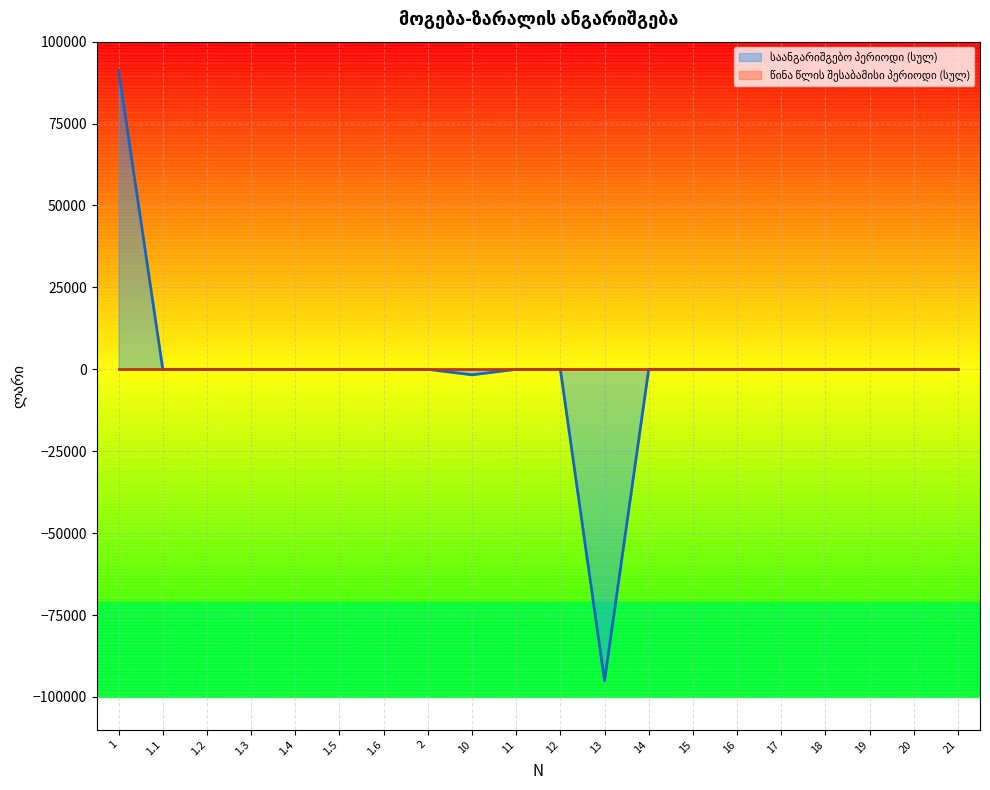

Between 20 and 1.2, which is larger?

20